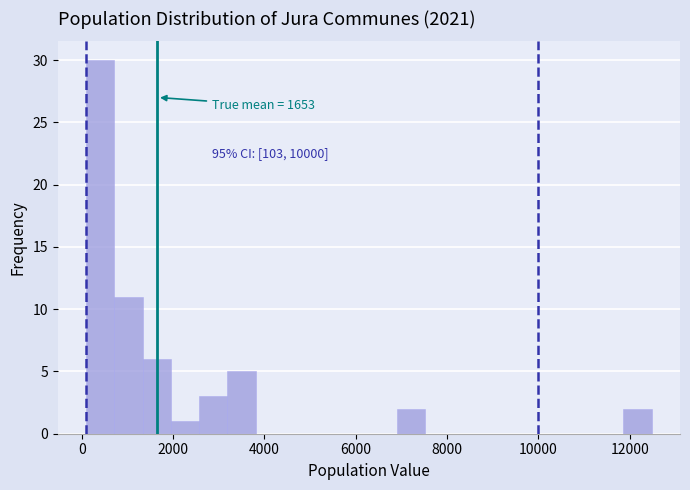

Read against the x-axis, roughly where is the centre of the tallest bar?

400